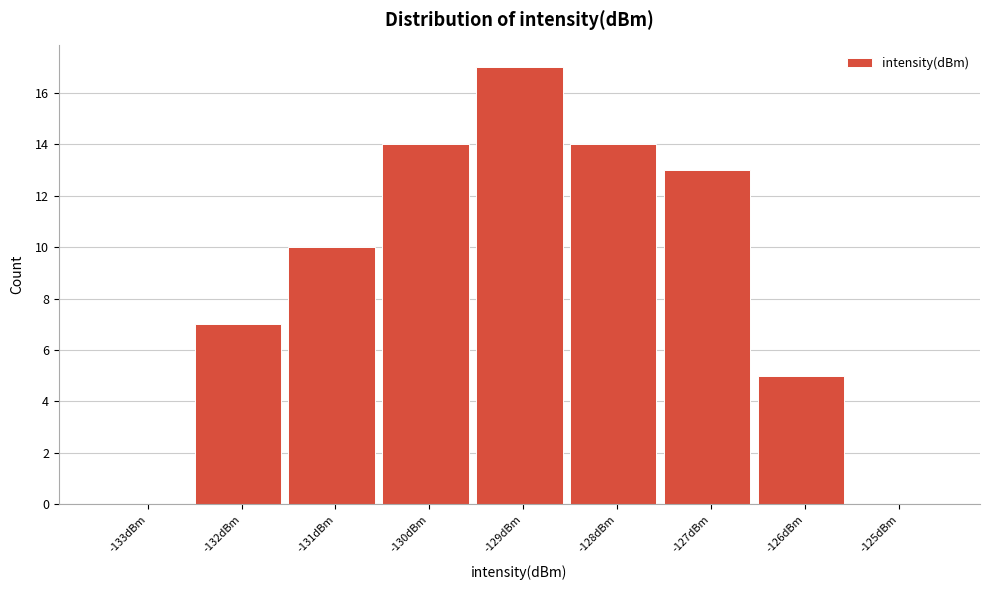

Reading right to left, list all the values displayed in this chart.

-125dBm=0	-126dBm=5	-127dBm=13	-128dBm=14	-129dBm=17	-130dBm=14	-131dBm=10	-132dBm=7	-133dBm=0